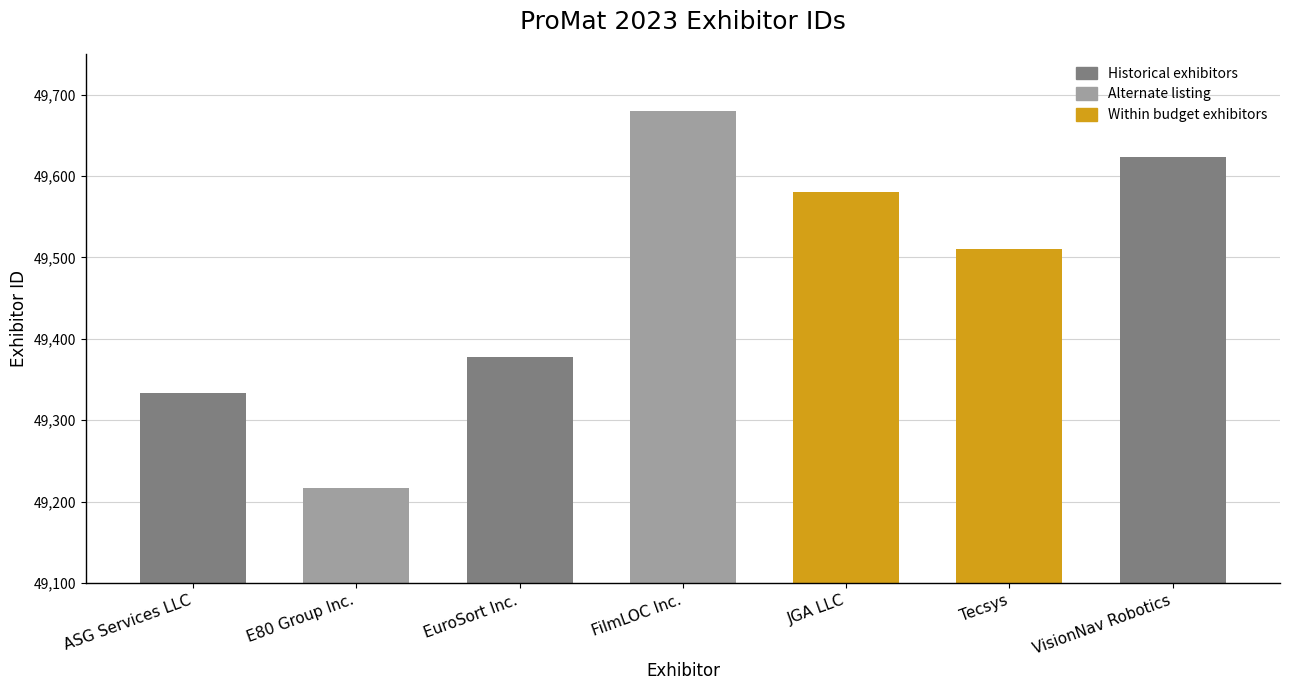

At which label is the value closest to 49448?

Tecsys